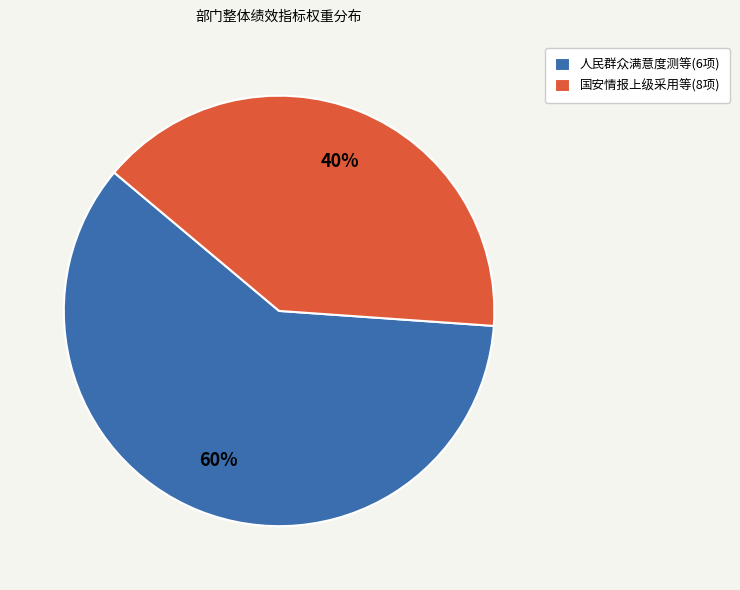

Is the sum of 人民群众满意度测等(6项) and 国安情报上级采用等(8项) greater than half?

Yes